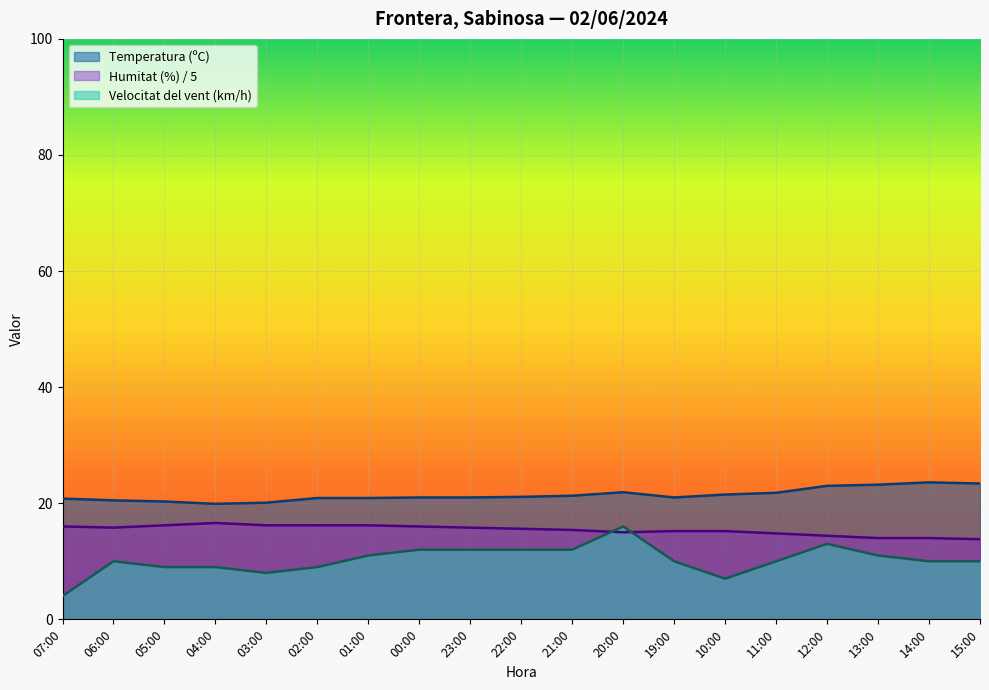

What is the greatest value displayed?

23.6